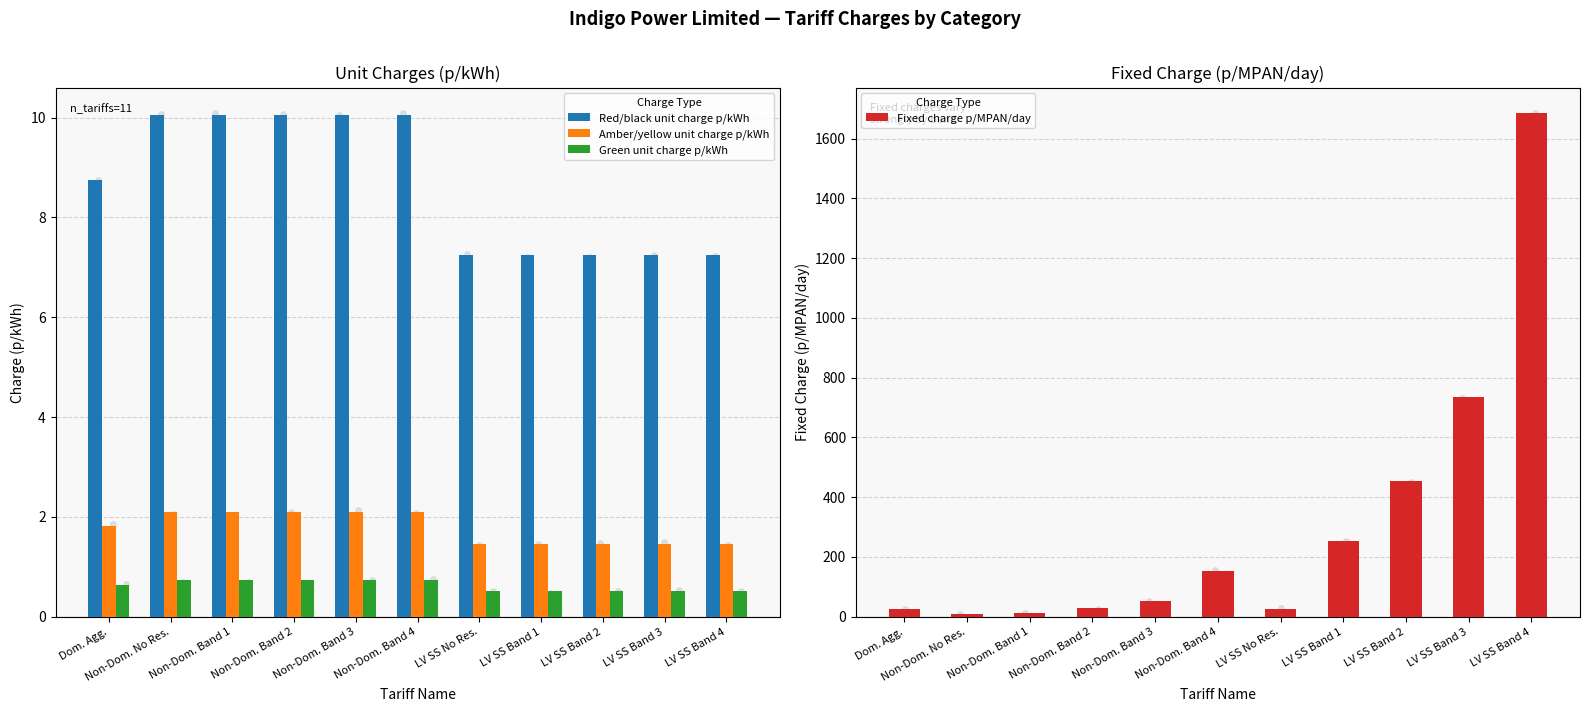

Is the value of Green unit charge p/kWh at LV SS No Res. greater than the value of Red/black unit charge p/kWh at LV SS Band 3?

No